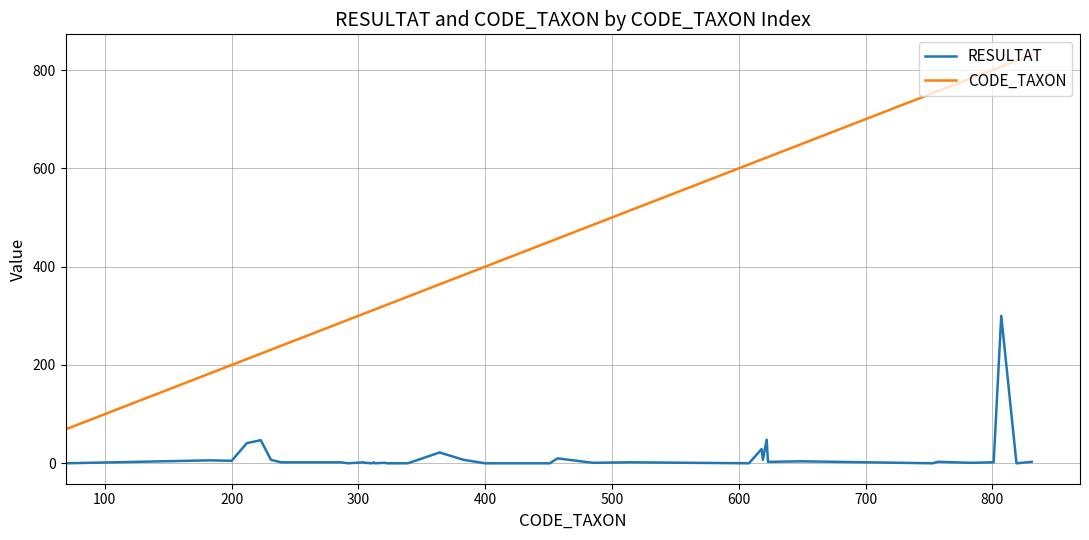

What is the difference between the maximum and minimum values in the CODE_TAXON series?

762